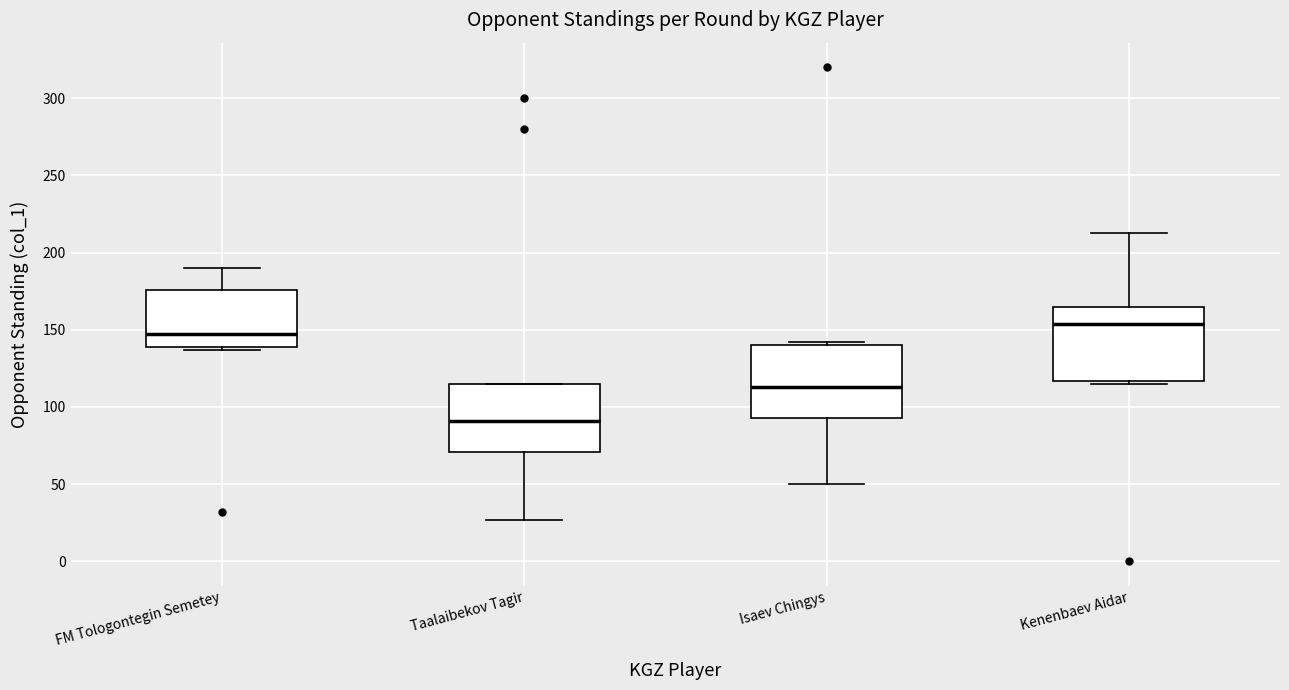

Which box's median line is the lowest?

Taalaibekov Tagir